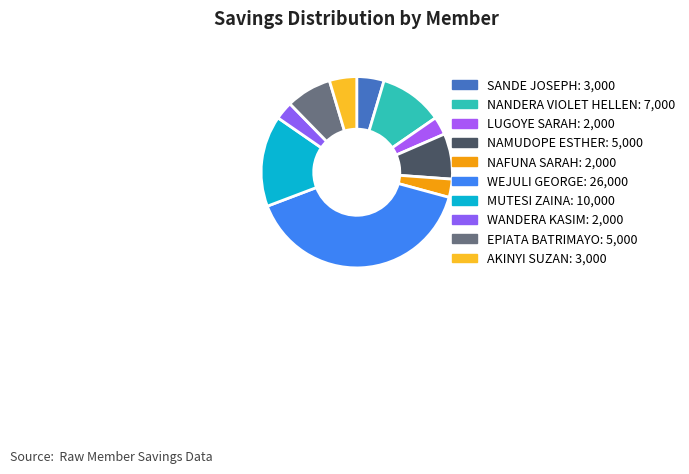

Count the number of slices in the pie.

10